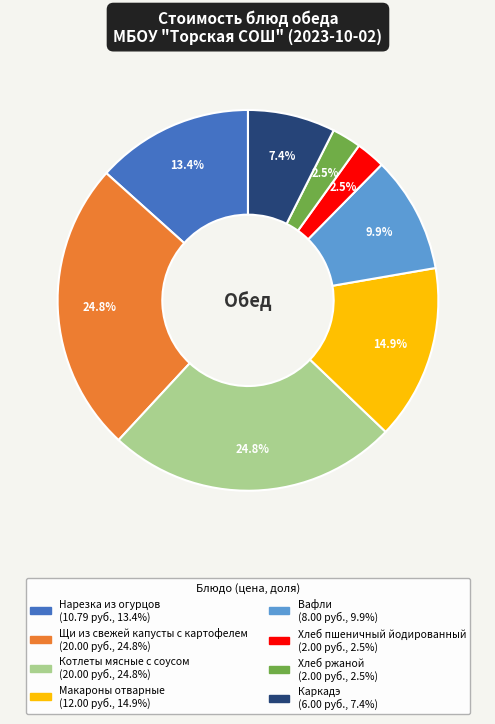

Does Макароны отварные represent more than half of the total?

No